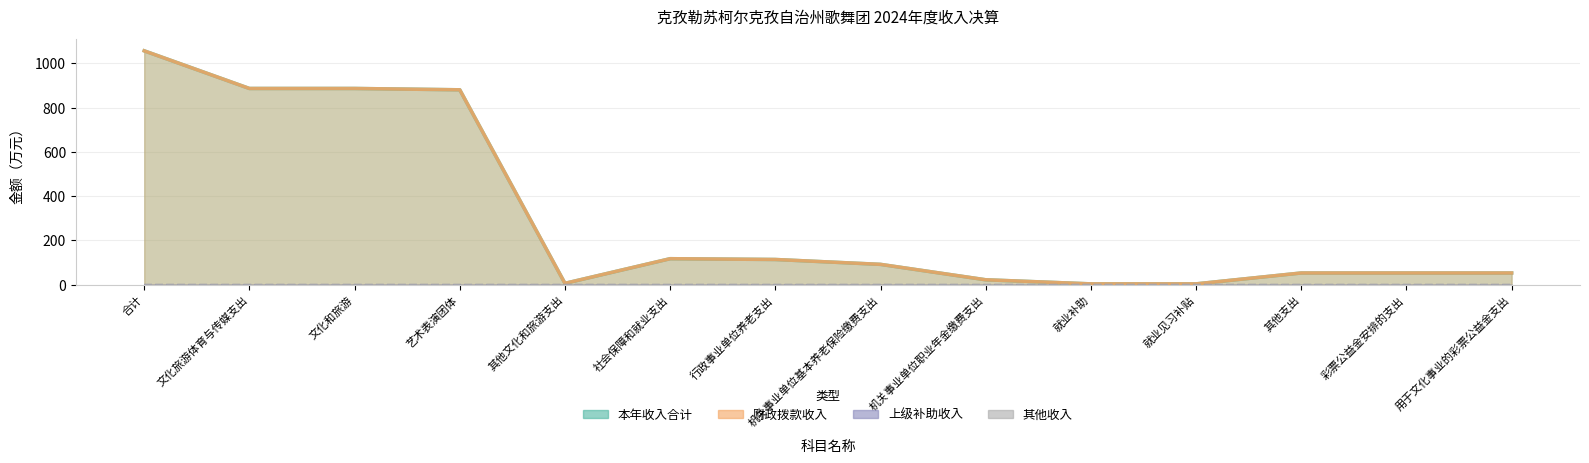

Reading right to left, extract all data points from this chart.

本年收入合计: 52.8	52.8	52.8	3.6	3.6	22.1	91.7	113.8	117.3	6.0	880.6	886.6	886.6	1056.7
财政拨款收入: 52.8	52.8	52.8	3.6	3.6	22.1	91.7	113.8	117.3	6.0	880.5	886.5	886.5	1056.7
其他收入: 0.0	0.0	0.0	0.0	0.0	0.0	0.0	0.0	0.0	0.0	0.1	0.1	0.1	0.1